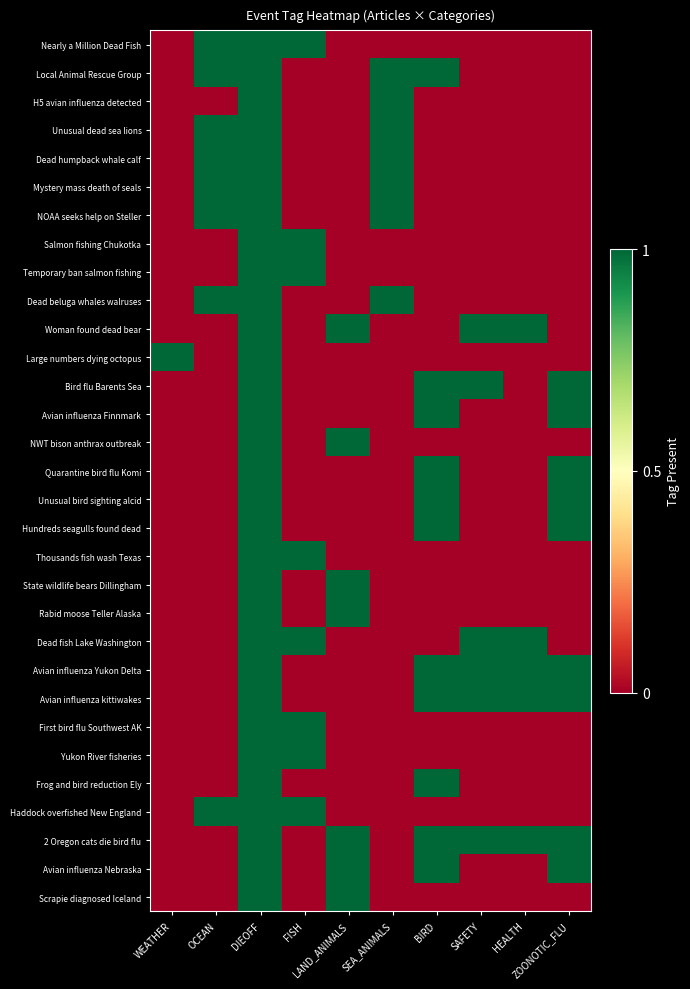

Between SAFETY and DIEOFF, which is larger?

DIEOFF